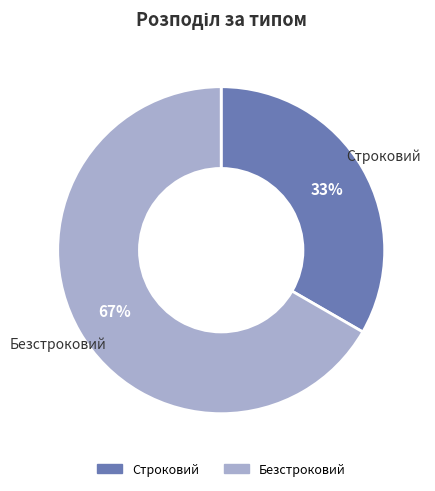

Count the number of slices in the pie.

2